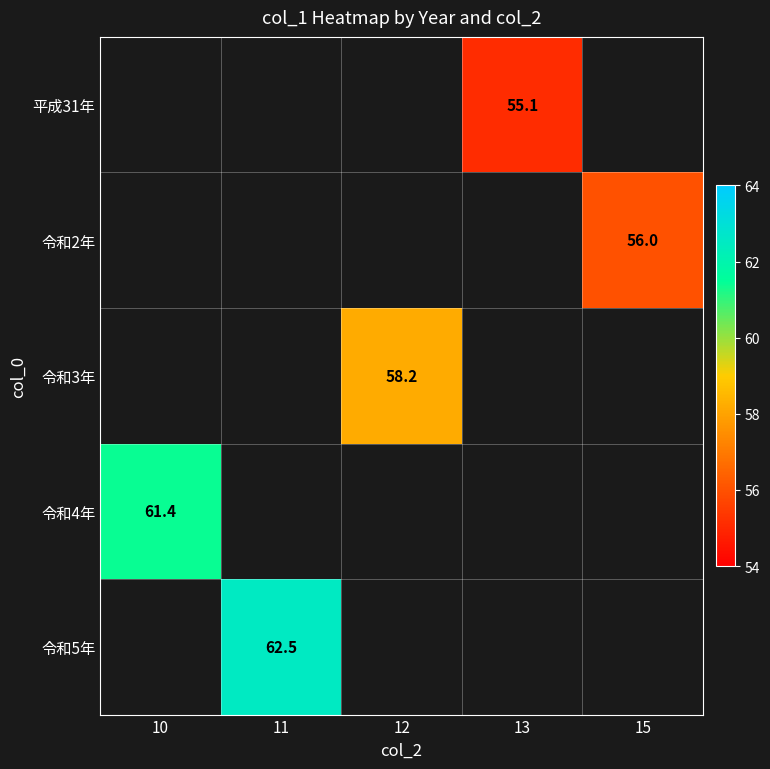

The value of 令和5年 at 11 is 19.3. True or false?

False